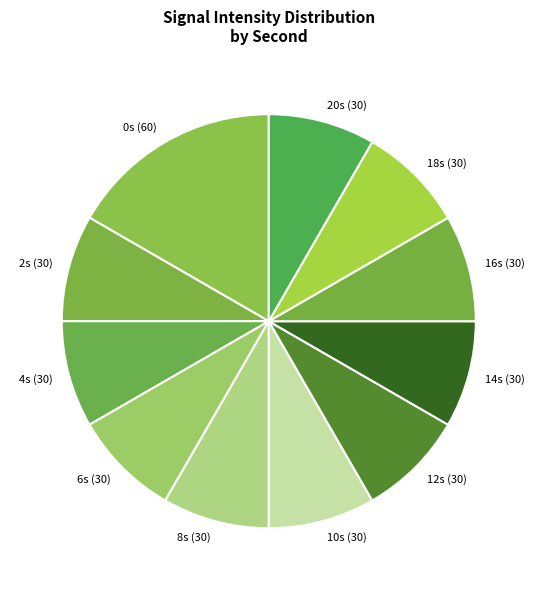

Do 8s (30) and 2s (30) together represent more than half of the pie?

No